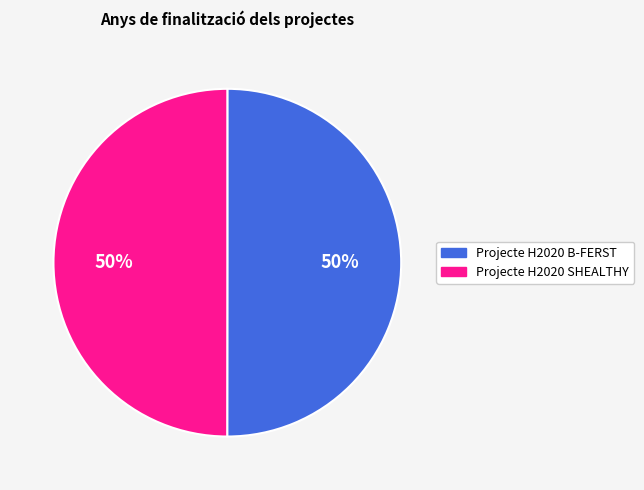

Is the sum of Projecte H2020 B-FERST and Projecte H2020 SHEALTHY greater than half?

Yes